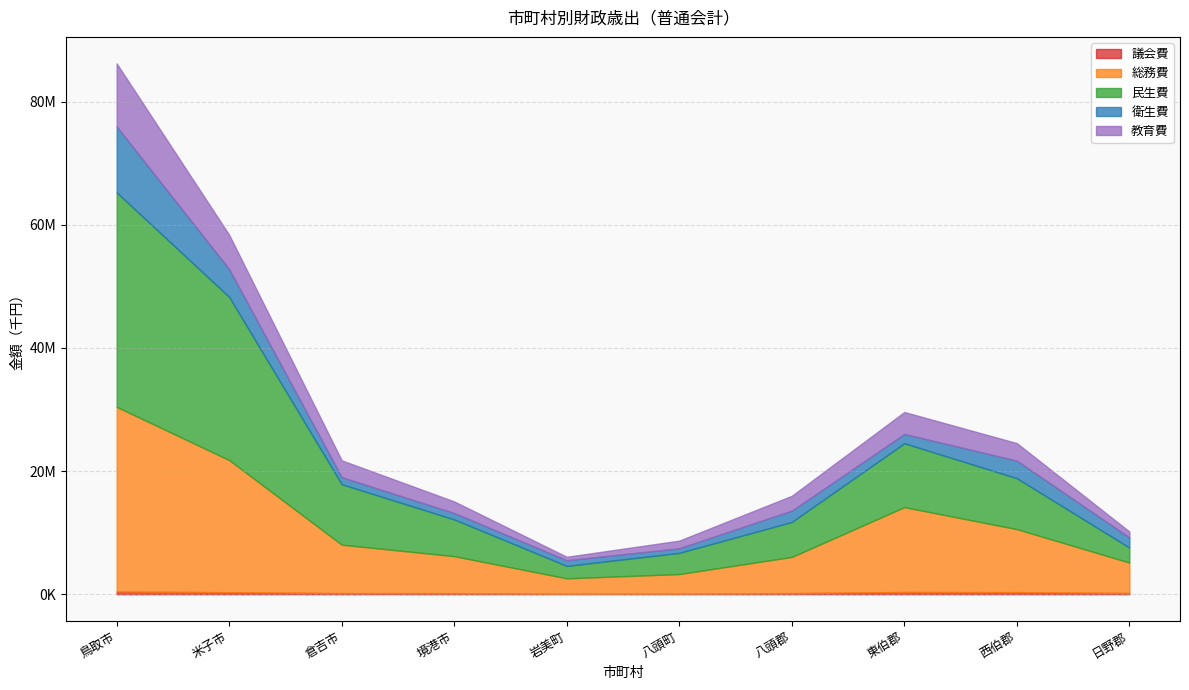

At which category does the chart reach its peak across all series?

鳥取市